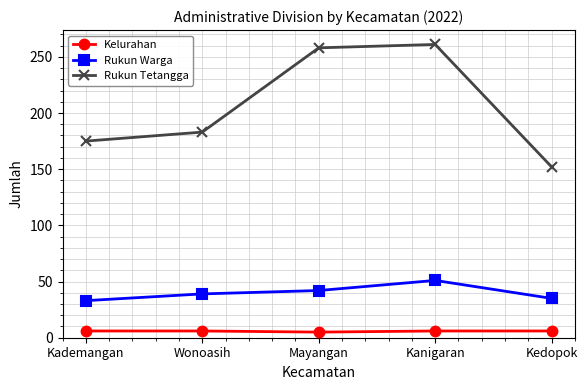

What is the sum of all Kelurahan values?

29